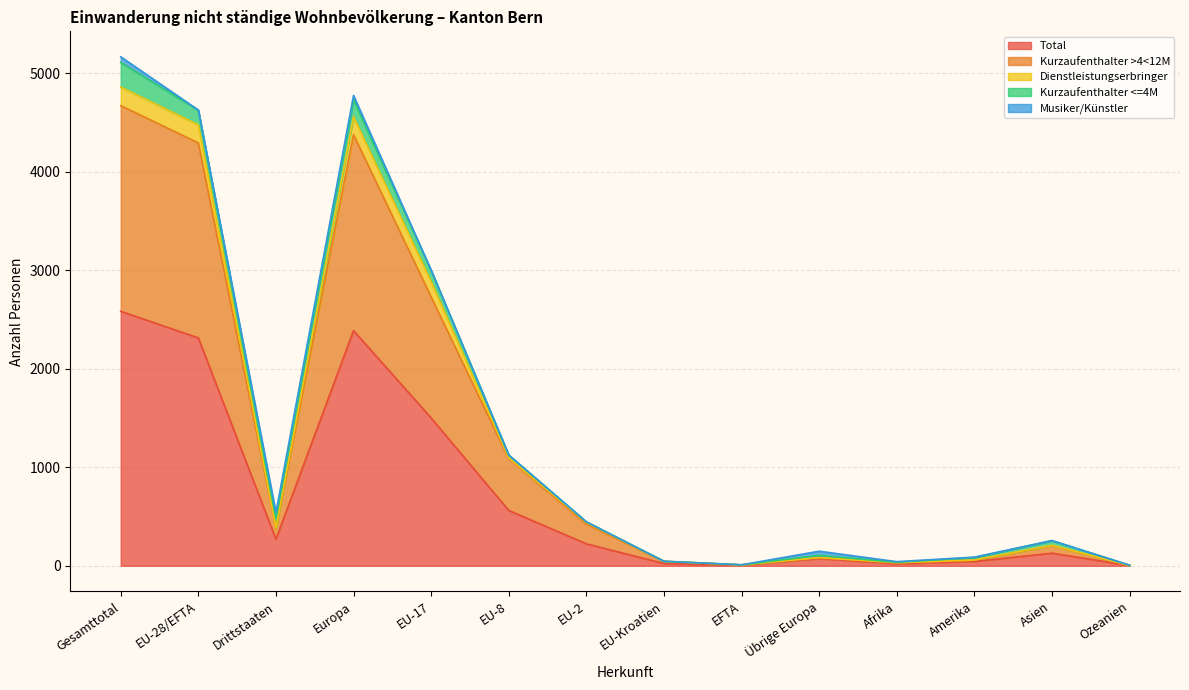

At which label is Total closest to 1293?

EU-17